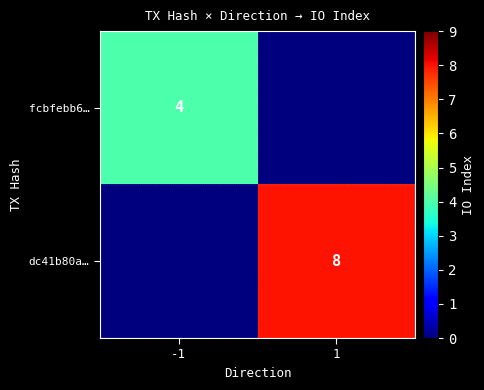

The value of fcbfebb6… at -1 is 5. True or false?

False